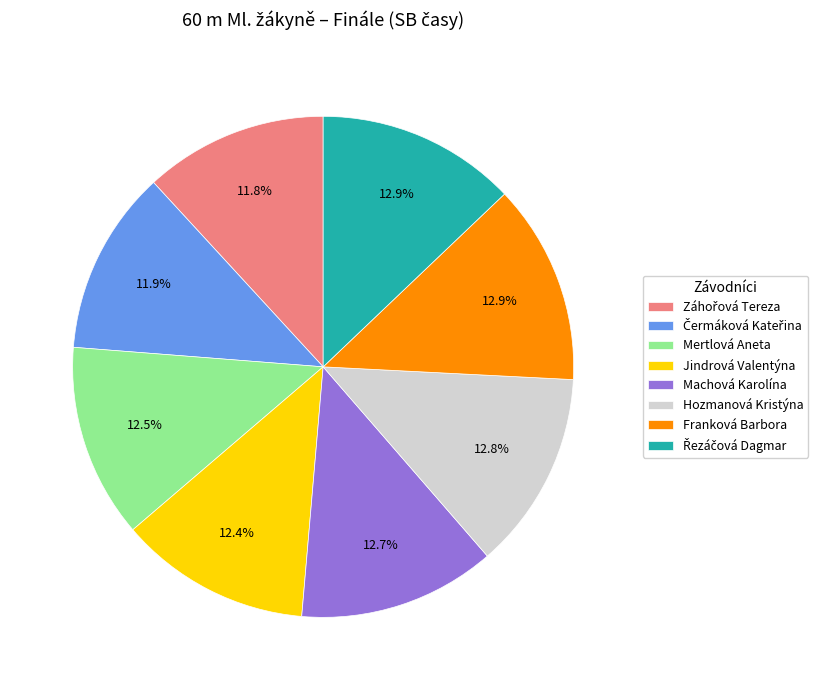

What portion of the pie excludes Mertlová Aneta?

87.5%